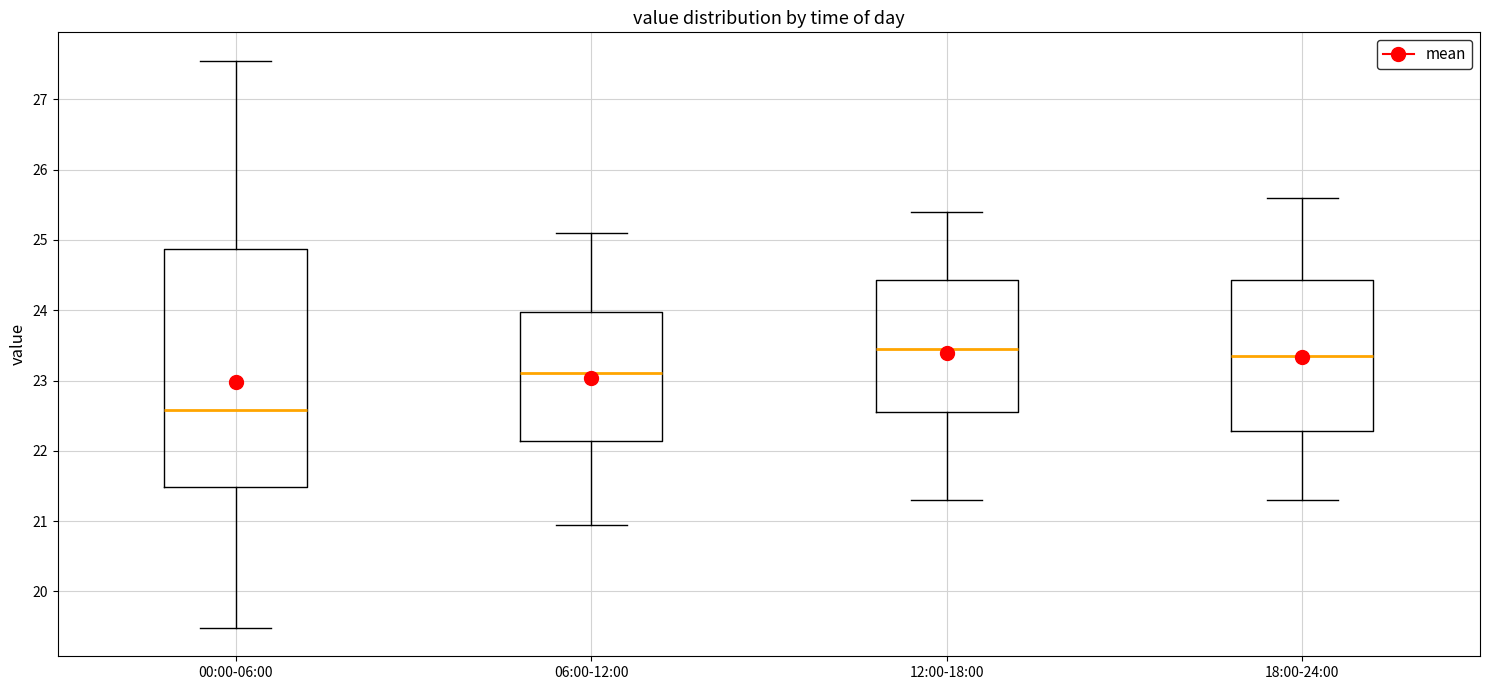

Comparing the boxes themselves (not the whiskers), which one is the tallest?

00:00-06:00